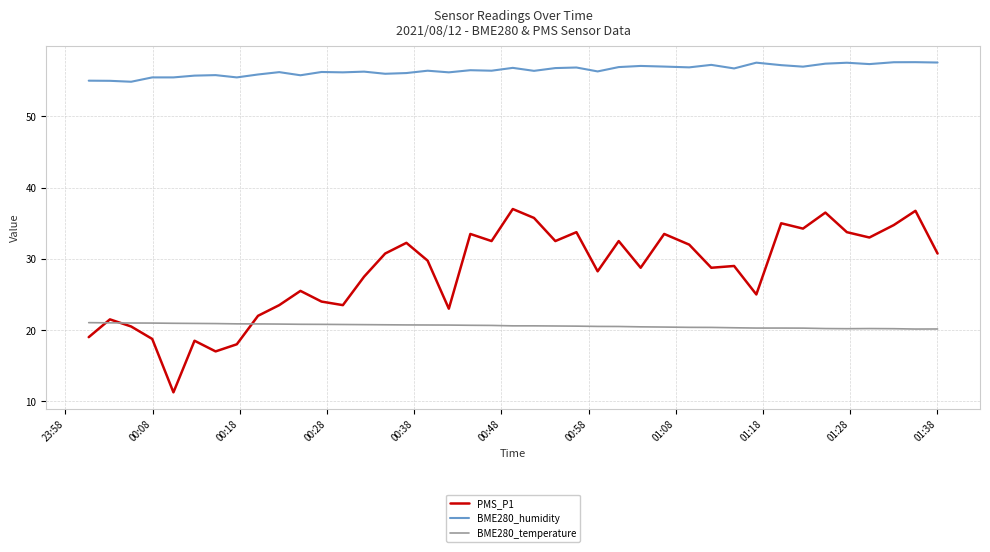

Which series has the widest spread of values?

PMS_P1